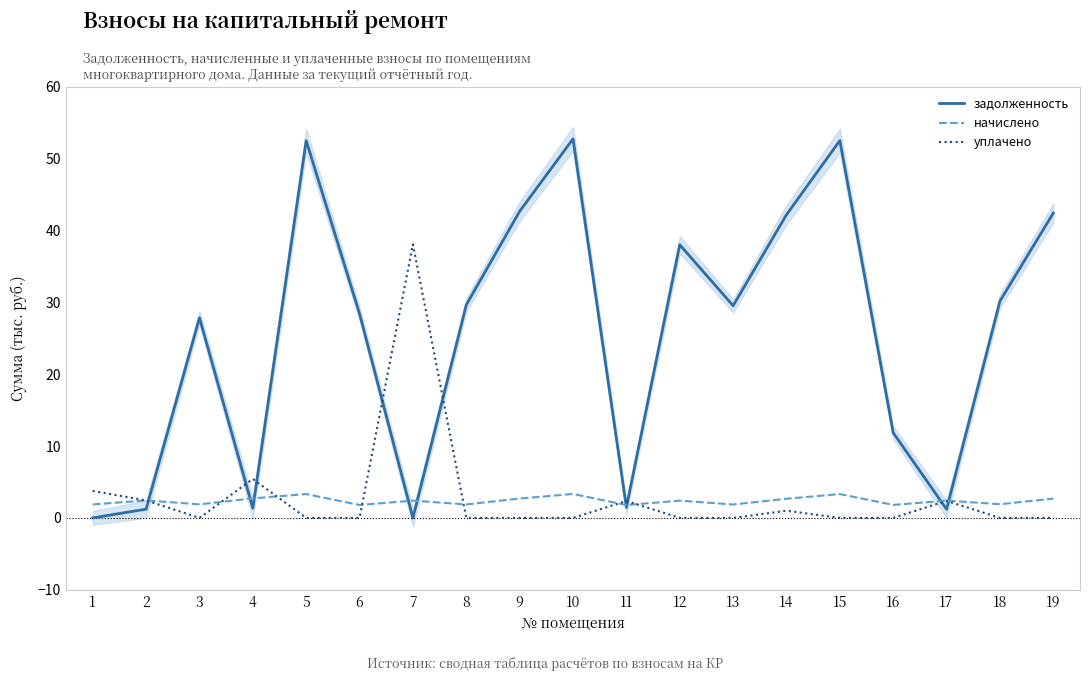

At which label is уплачено closest to 19?

4